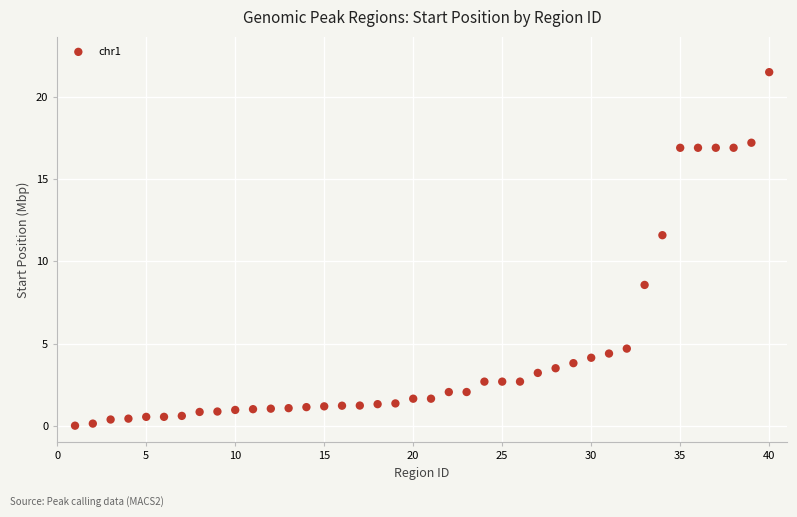

What is the range of Y values (max minus min)?

21.5